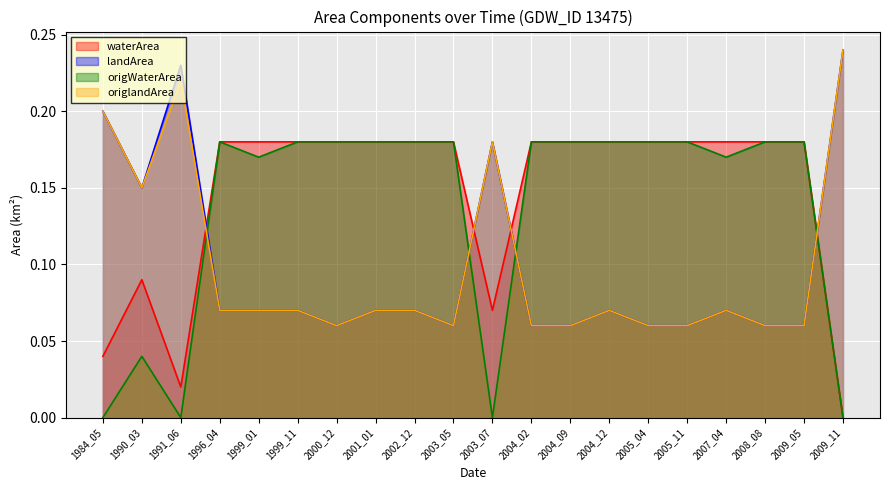

What is the average value of the landArea series?

0.1